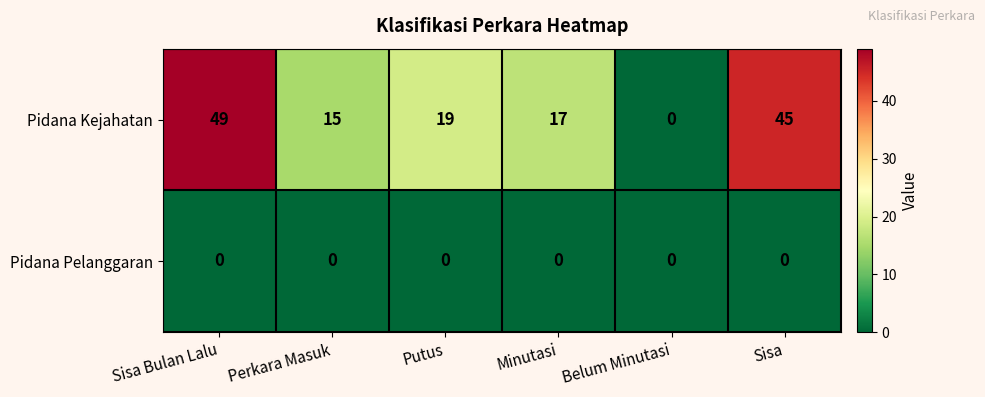

What is the average value of the Pidana Kejahatan series?

24